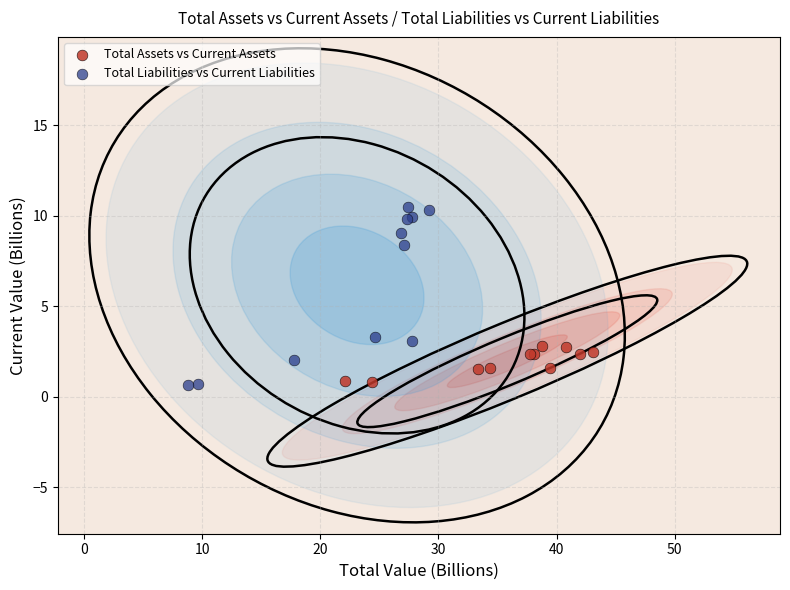

Which series has the largest Y range (max minus min)?

Total Liabilities vs Current Liabilities